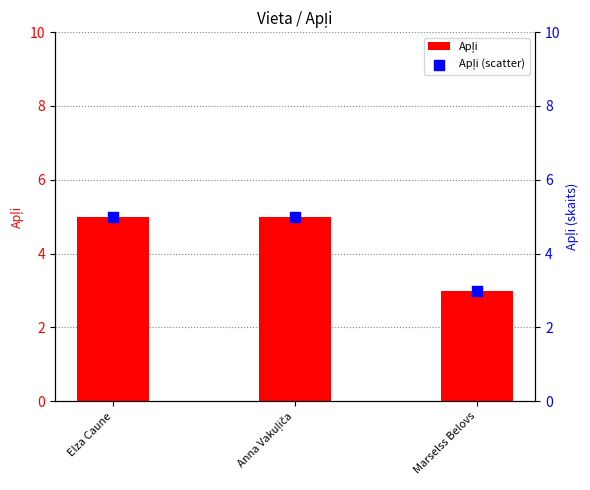

Which series has the widest spread of Y values?

Apļi